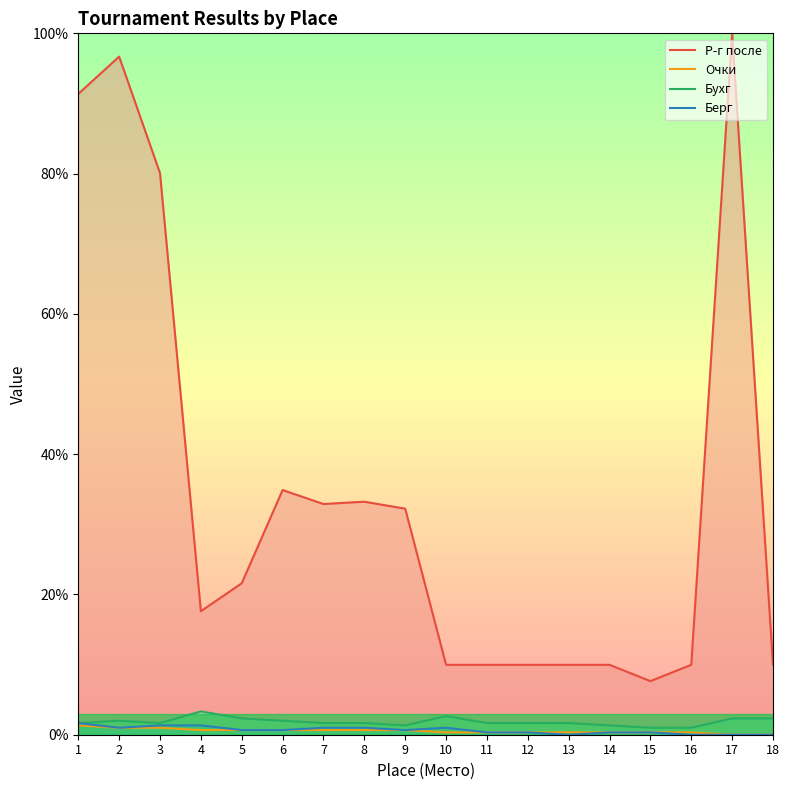

What are all the series names shown in the legend?

Р-г после, Очки, Бухг, Берг